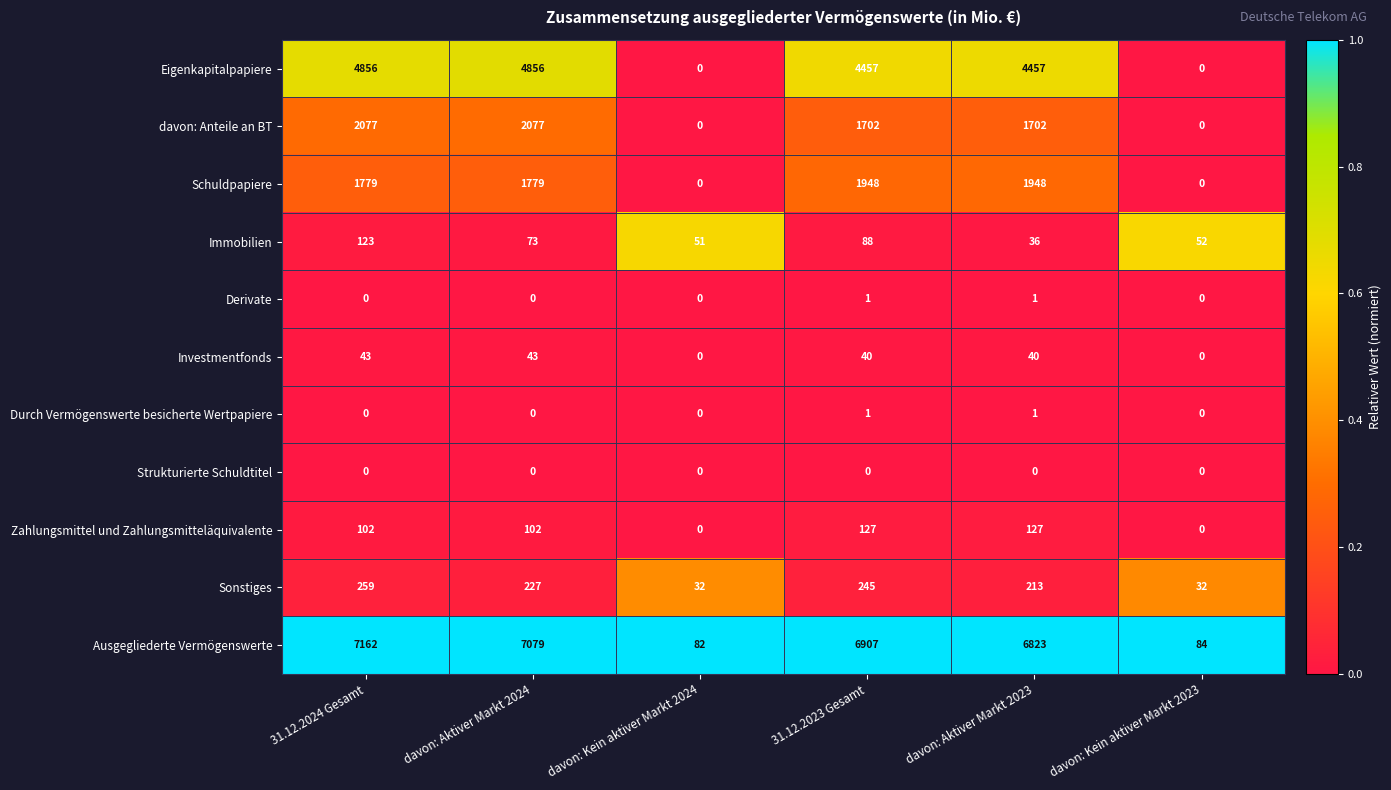

The value of Durch Vermögenswerte besicherte Wertpapiere at davon: Kein aktiver Markt 2024 is 0. True or false?

True